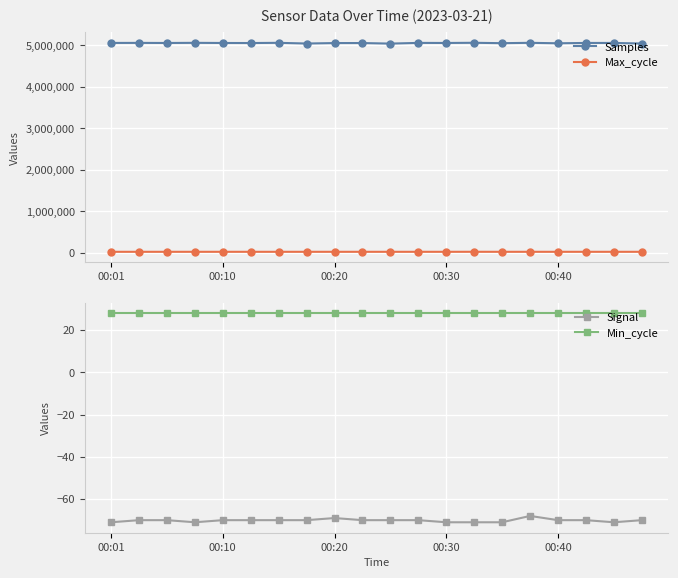

What are all the series names shown in the legend?

Samples, Max_cycle, Signal, Min_cycle